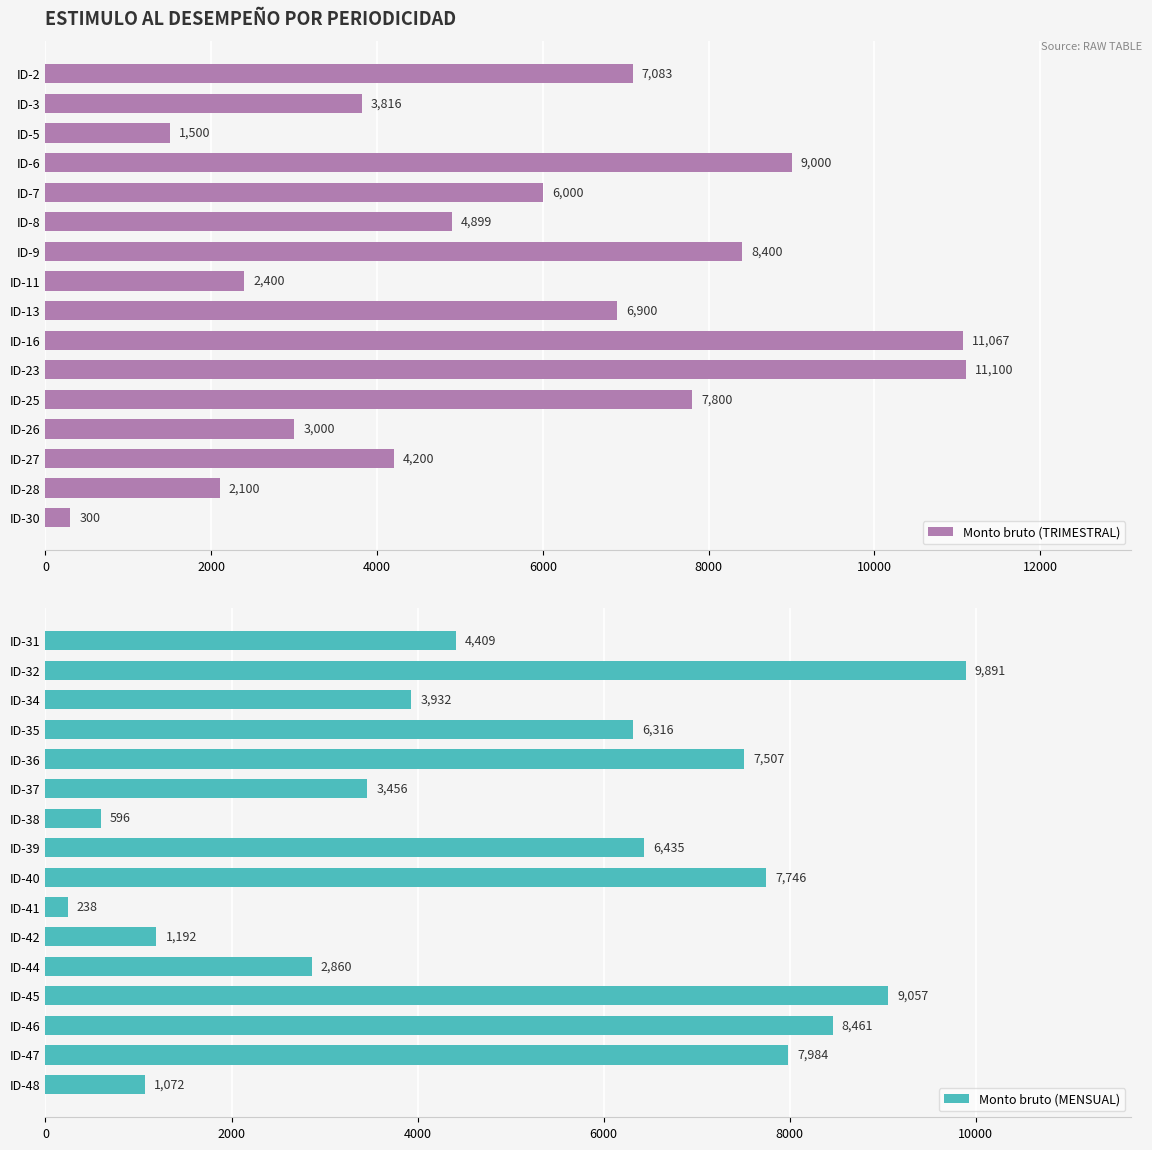

What is the difference between the maximum and minimum values in the Monto bruto (MENSUAL) series?

9653